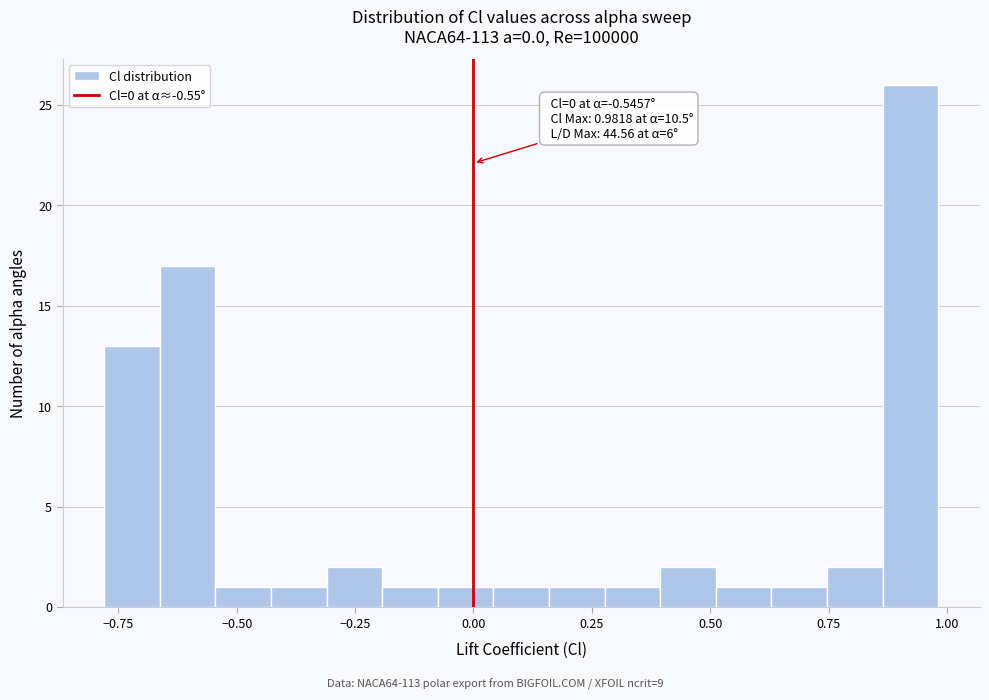

Read against the x-axis, roughly where is the centre of the tallest bar?

0.90